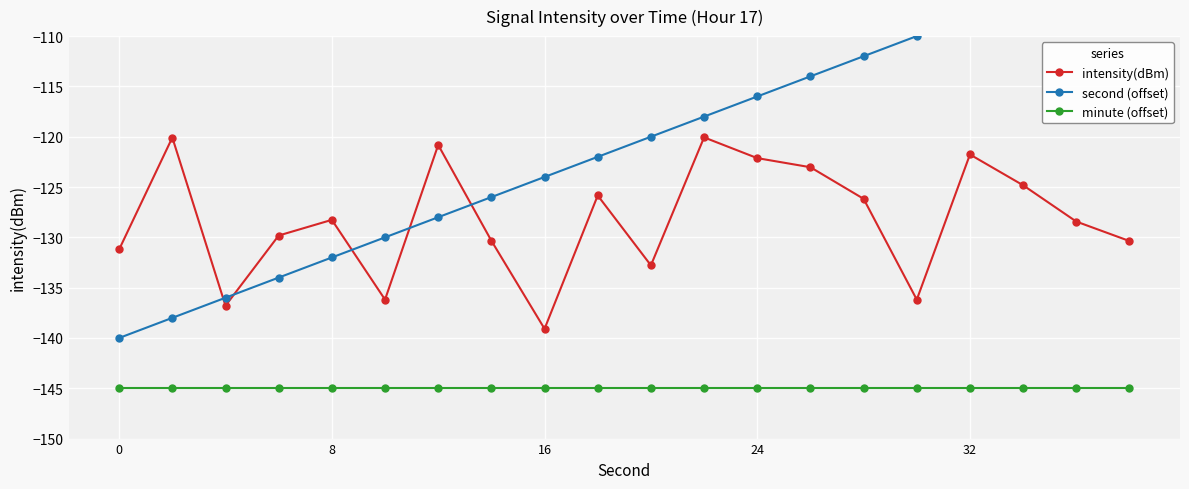

Which series has the largest total across all categories?

second (offset)